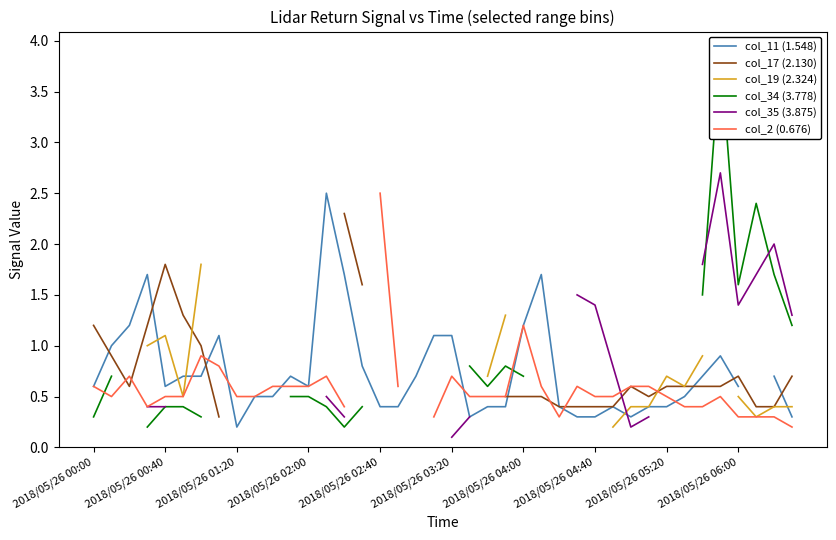

Count the number of categories in the chart.

40